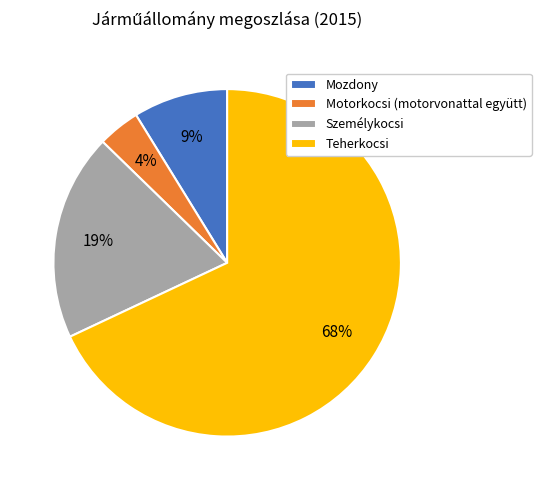

Is the sum of Személykocsi and Motorkocsi (motorvonattal együtt) greater than half?

No